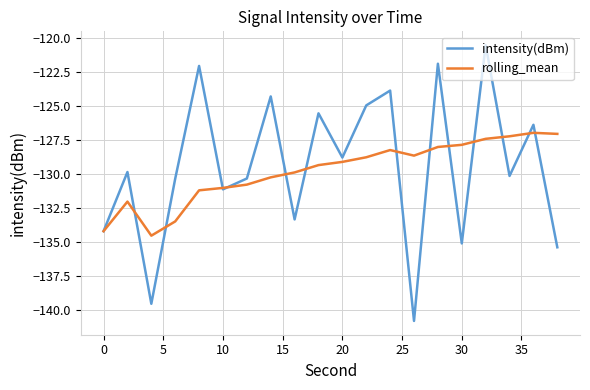

Which series has the largest total across all categories?

intensity(dBm)